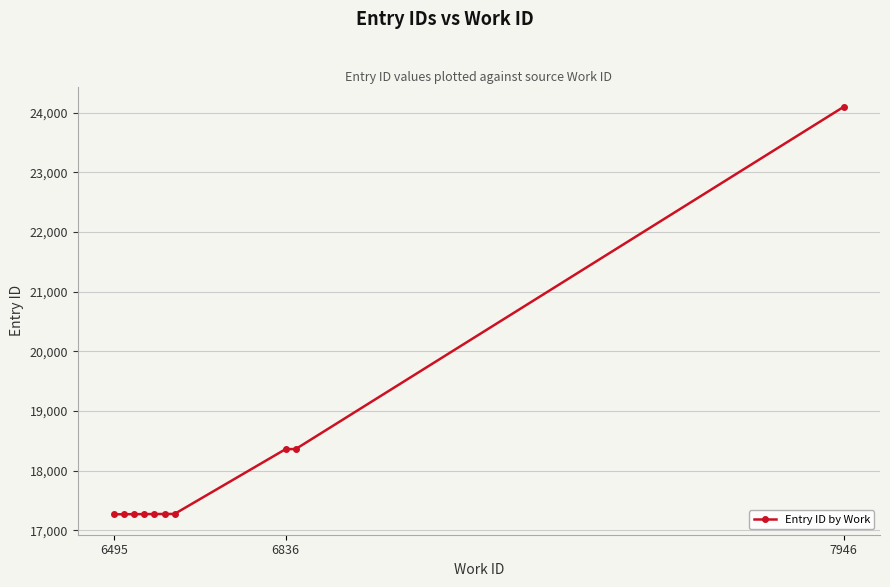

How many values exceed 17273?

4